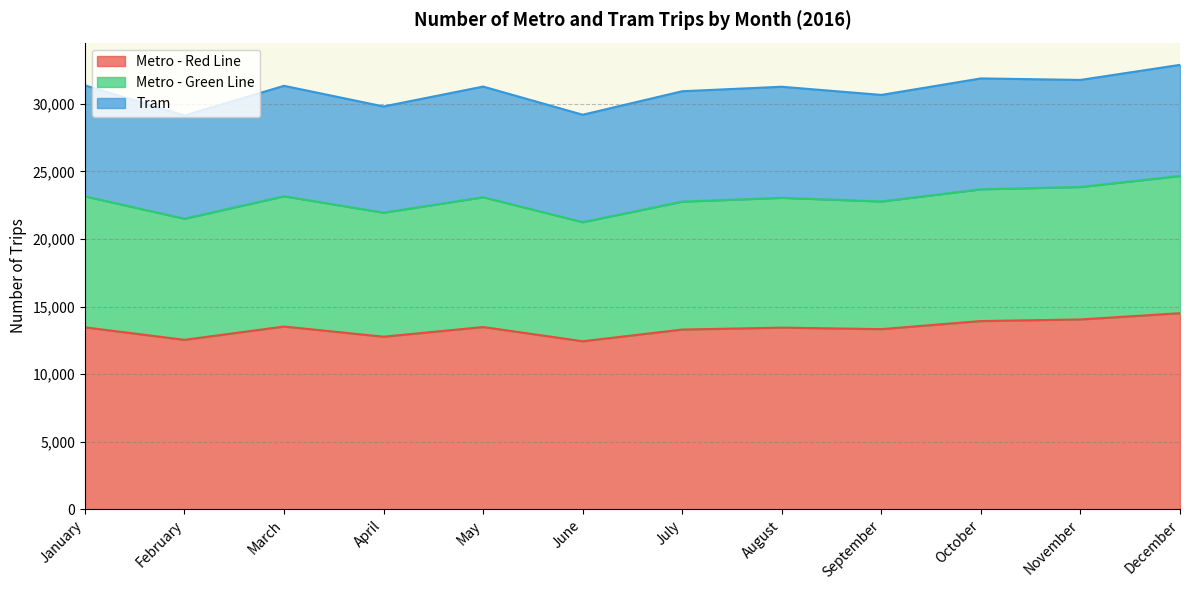

Is it true that Metro - Red Line equals 3569 at March?

False